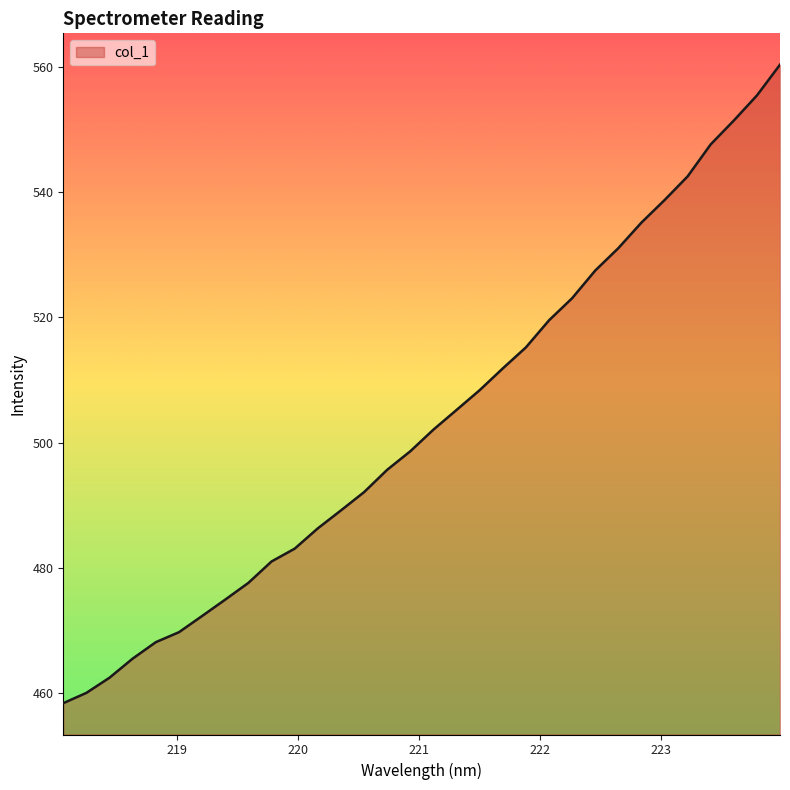

What is the minimum value shown in the chart?

458.4